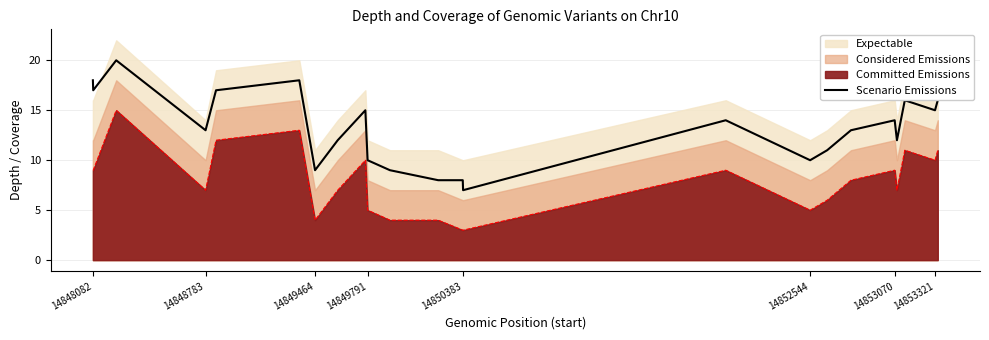

What is the maximum value for Scenario Emissions?

20